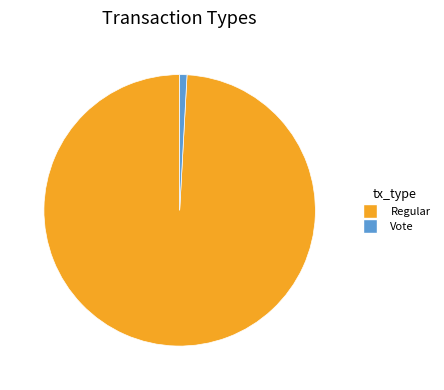

Is the sum of Regular and Vote greater than half?

Yes